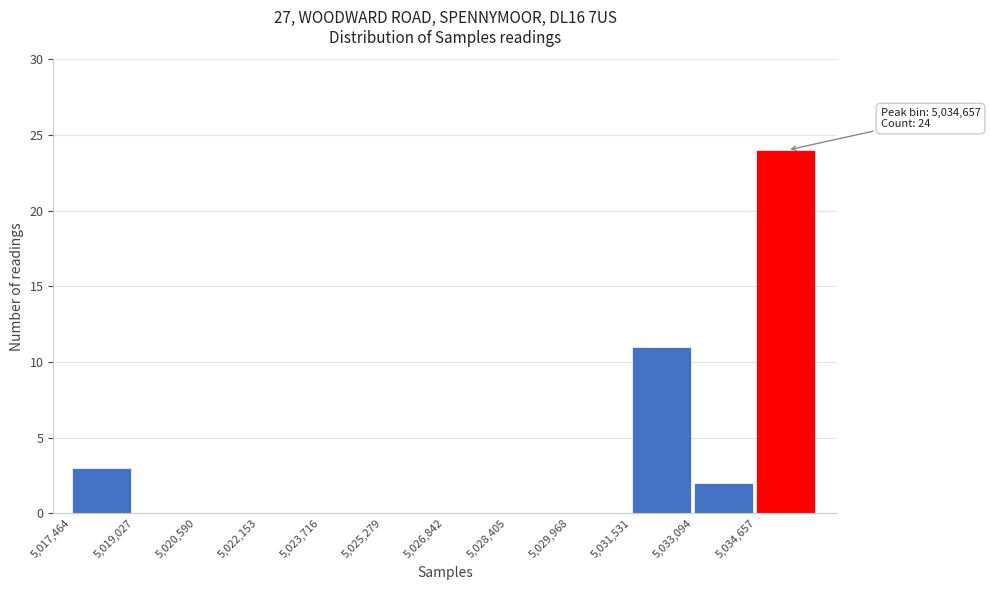

Over which range of the x-axis is the bar tallest?

5034600 to 5036200